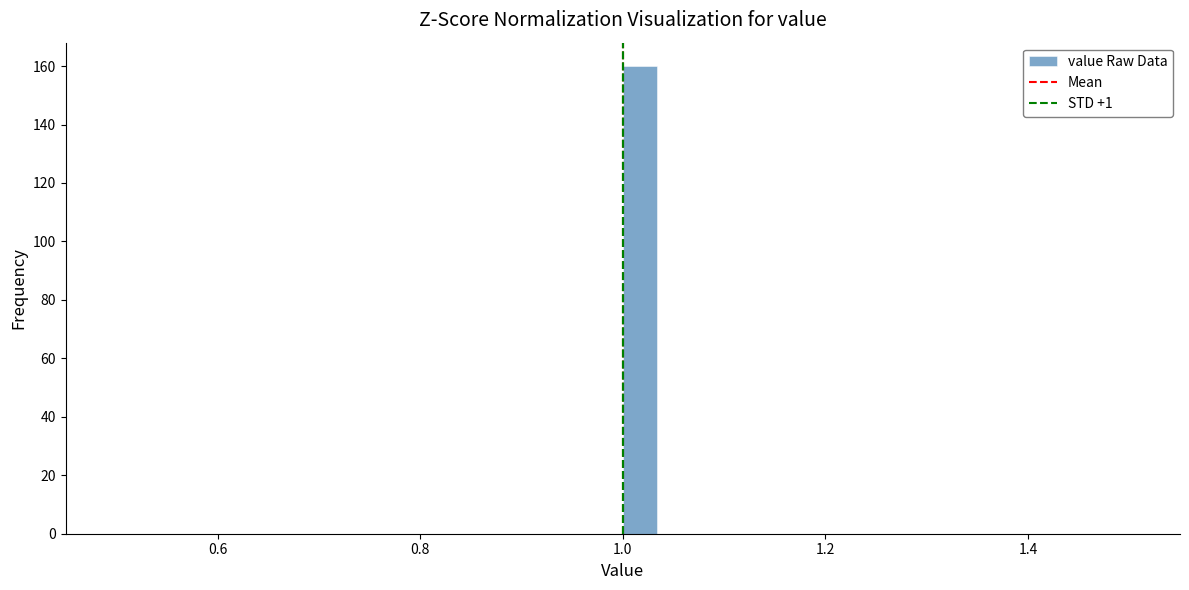

Read against the x-axis, roughly where is the centre of the tallest bar?

1.02